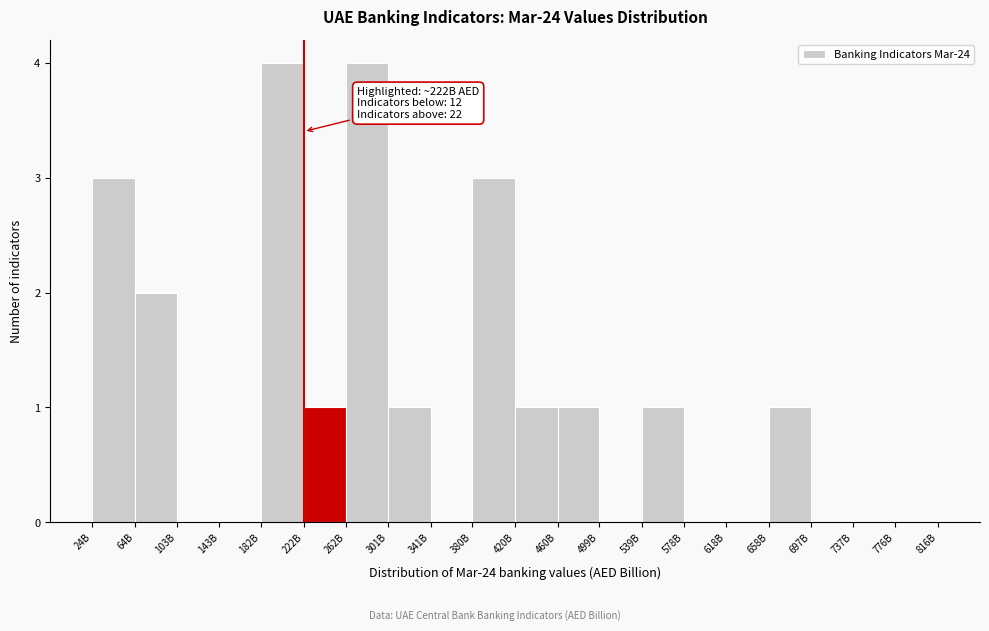

Reading left to right, extract all data points from this chart.

24B=3	64B=2	103B=0	143B=0	182B=4	222B=1	262B=4	301B=1	341B=0	380B=3	420B=1	460B=1	499B=0	539B=1	578B=0	618B=0	658B=1	697B=0	737B=0	776B=0